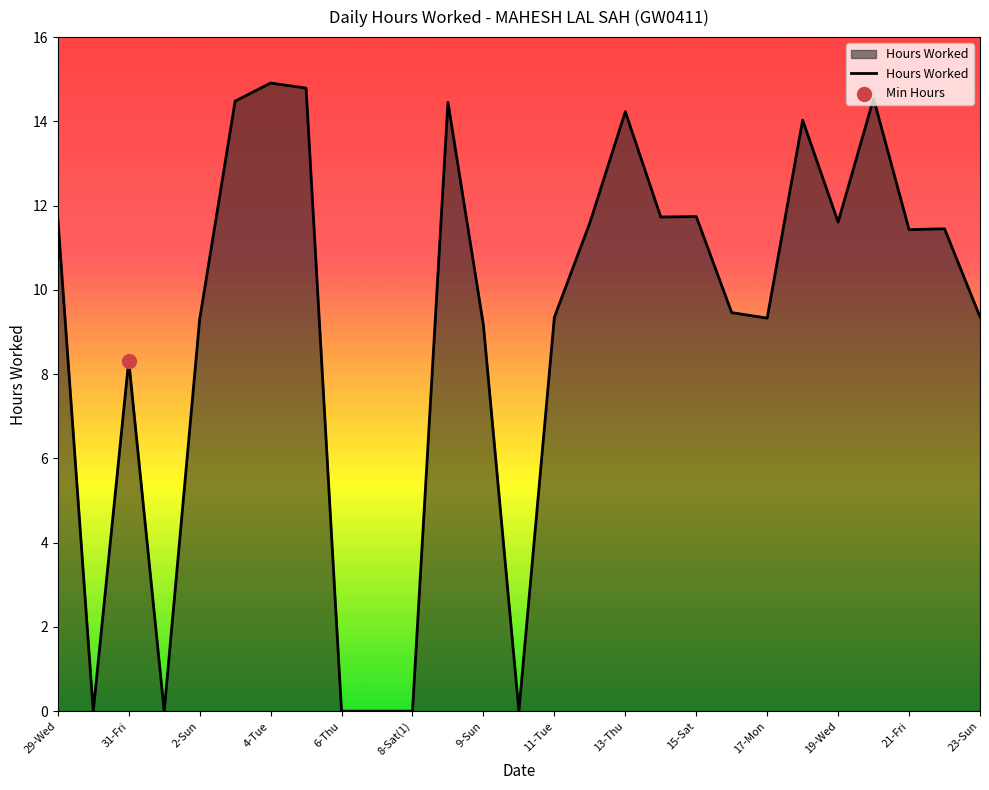

What is the difference between the maximum and minimum values?

14.9